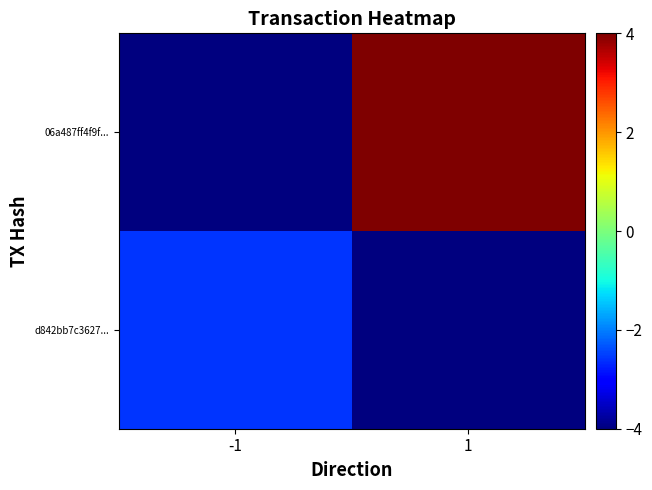

At which category does the chart reach its peak across all series?

1